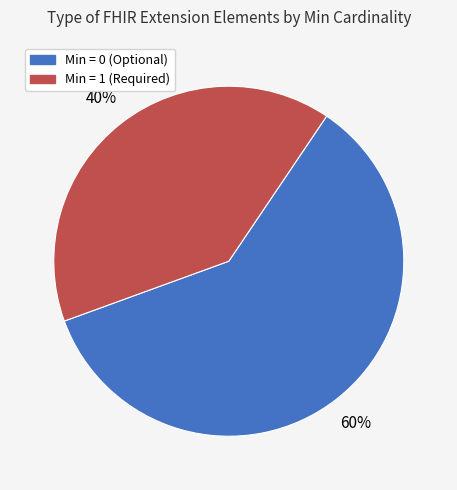

To the nearest percent, what is the difference between the largest and smallest slice percentages?

20%